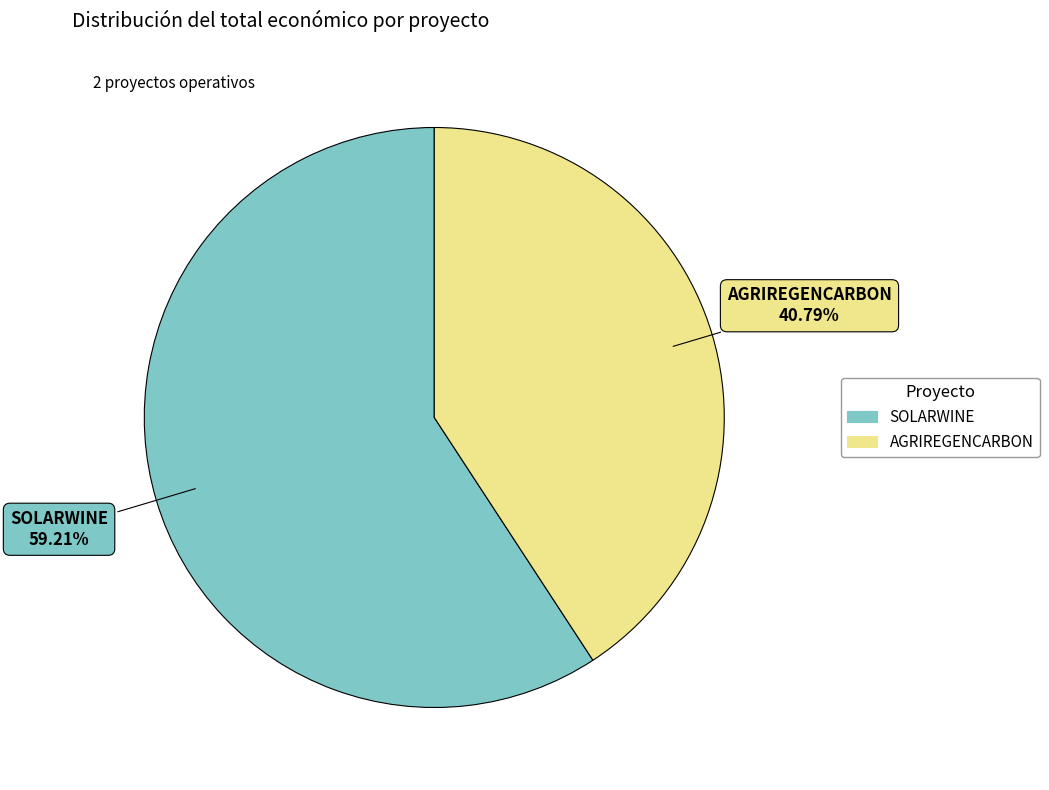

True or false: SOLARWINE accounts for 52% of the total.

False